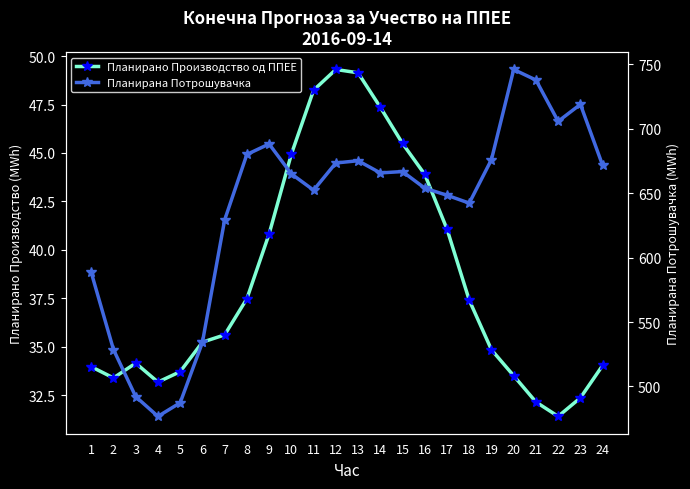

At which category does the chart reach its peak across all series?

20